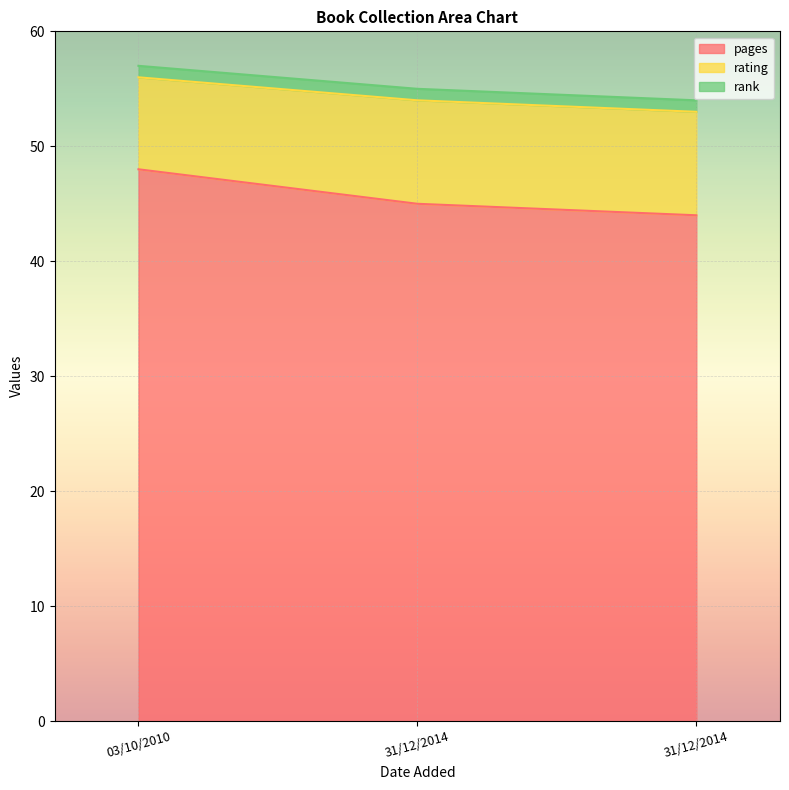

What is the spread (max minus min) of values at 31/12/2014?

44